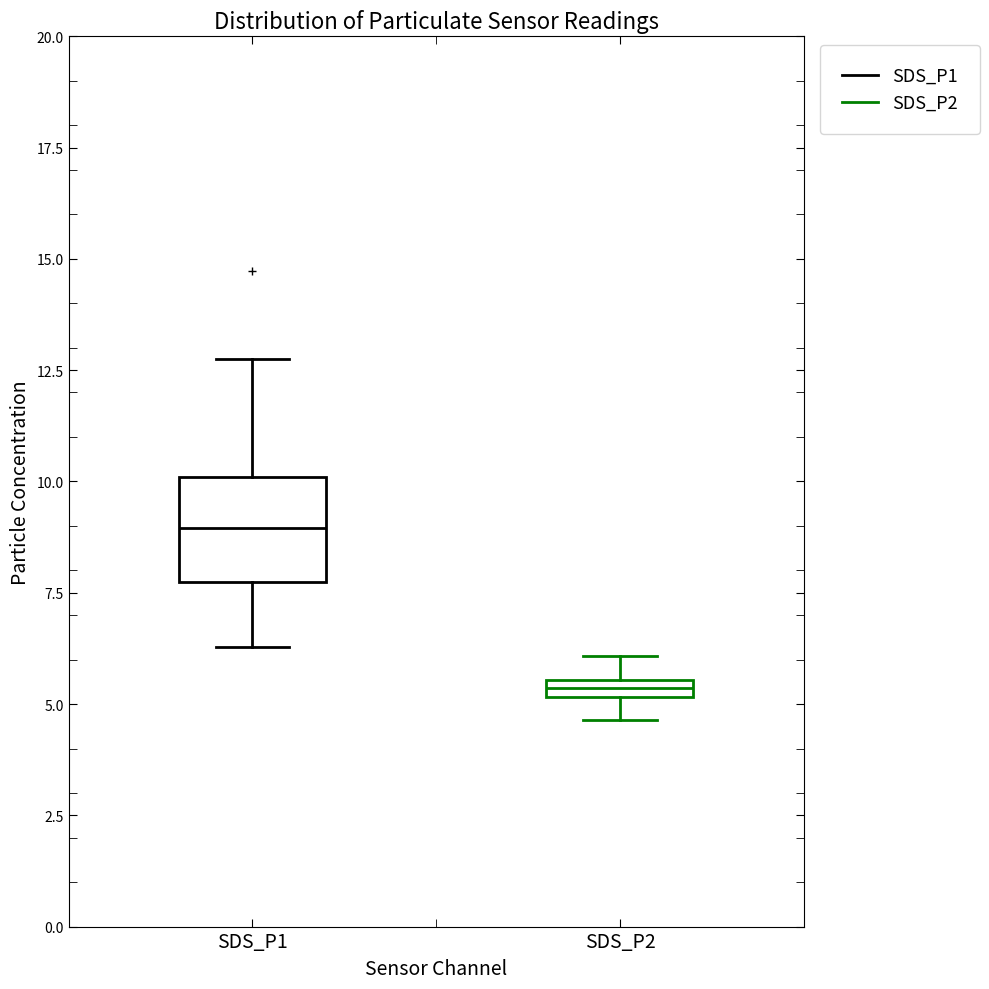

Where is the upper edge of the box for SDS_P1 on the y-axis? The values are not printed on the chart, so give them approximately, as read against the axis.

10.0